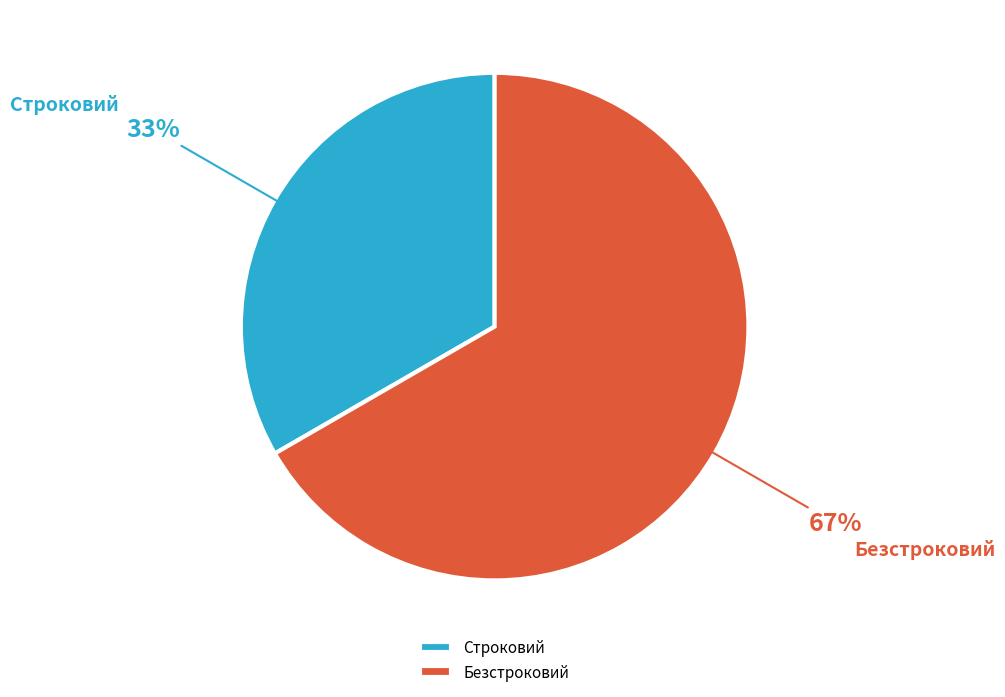

Which slice is the smallest?

Строковий